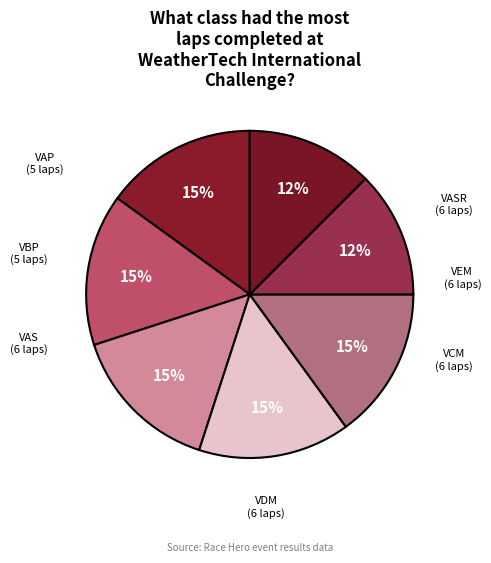

Which has a higher value, VBP or VCM?

VCM